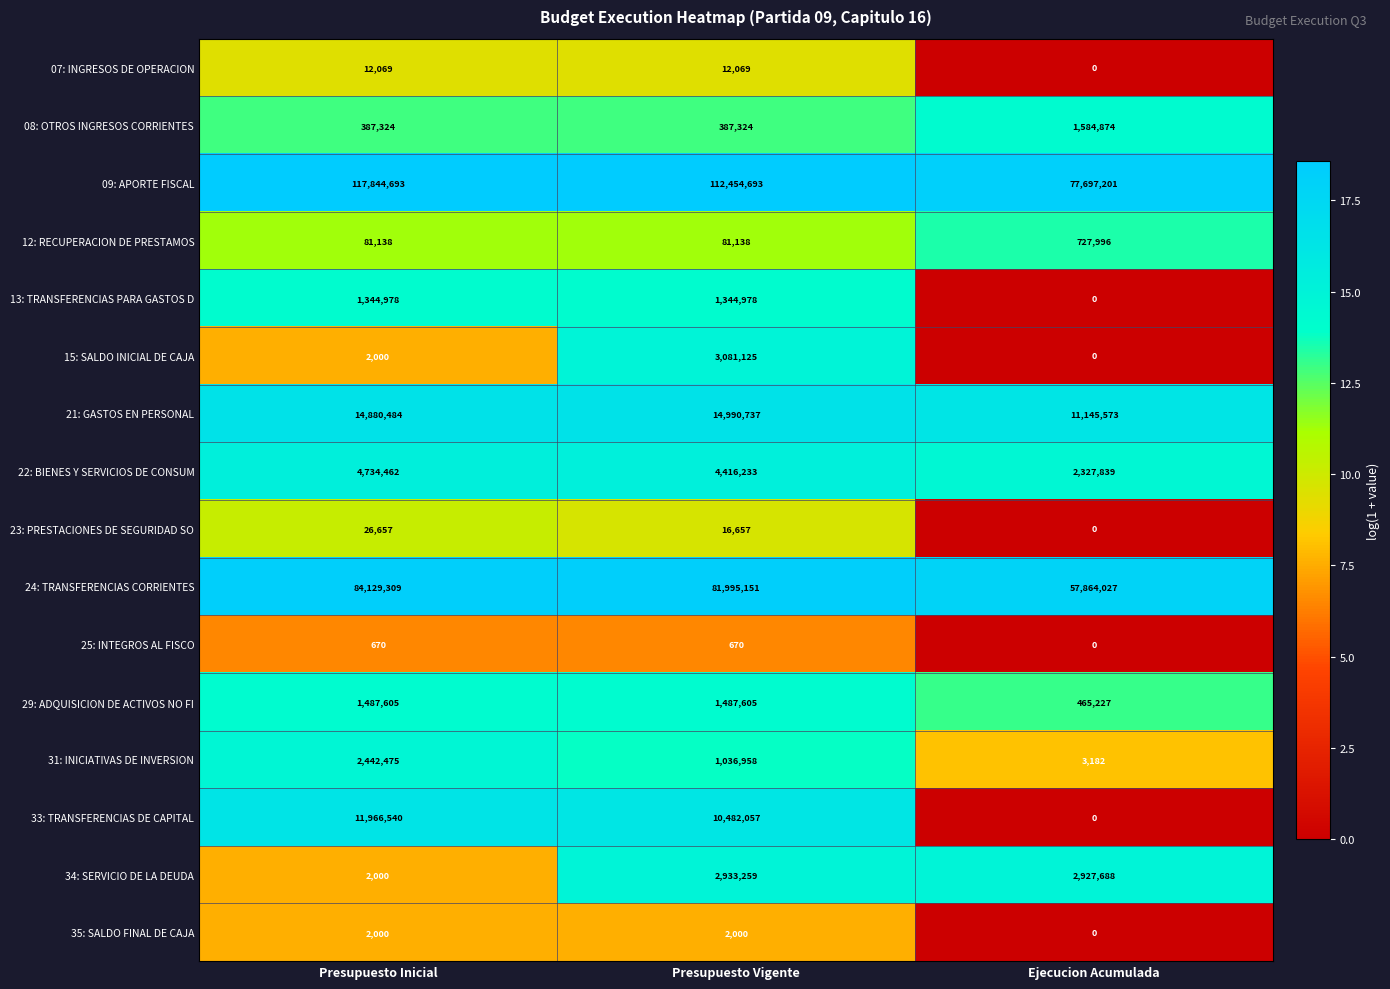

At which label is 09: APORTE FISCAL closest to 97770947?

Presupuesto Vigente